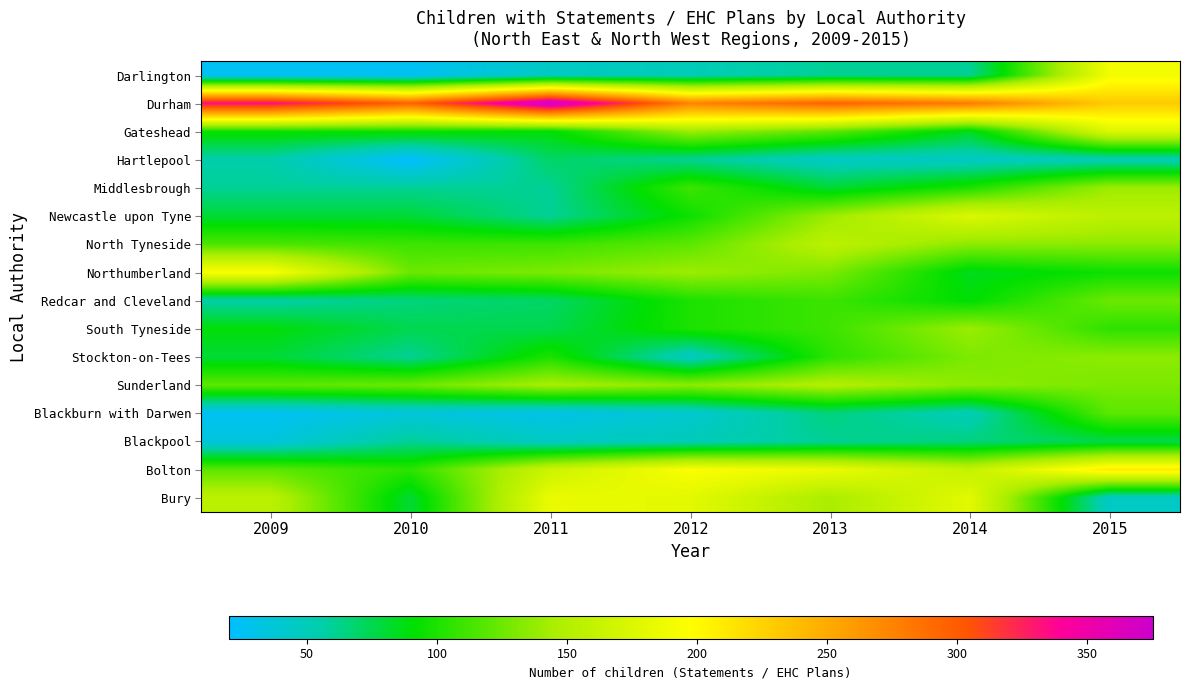

At which category does the chart reach its peak across all series?

2011